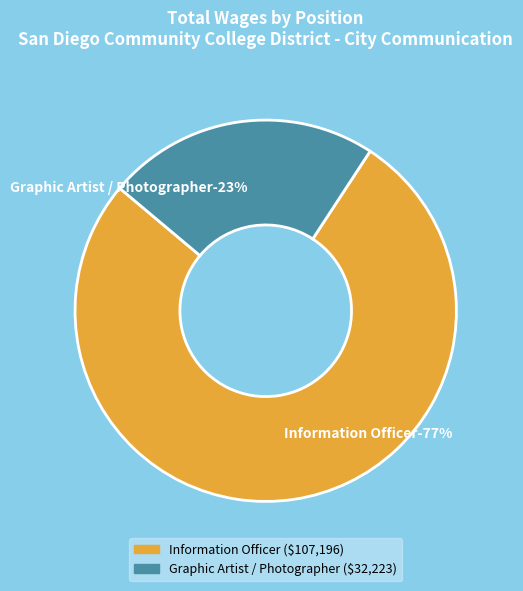

Which slice is the largest?

Information Officer